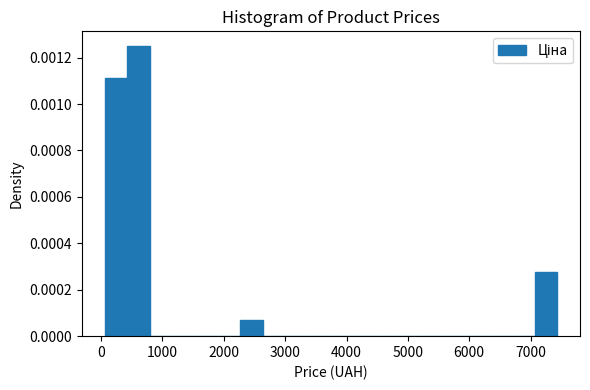

Read against the x-axis, roughly where is the centre of the tallest bar?

600